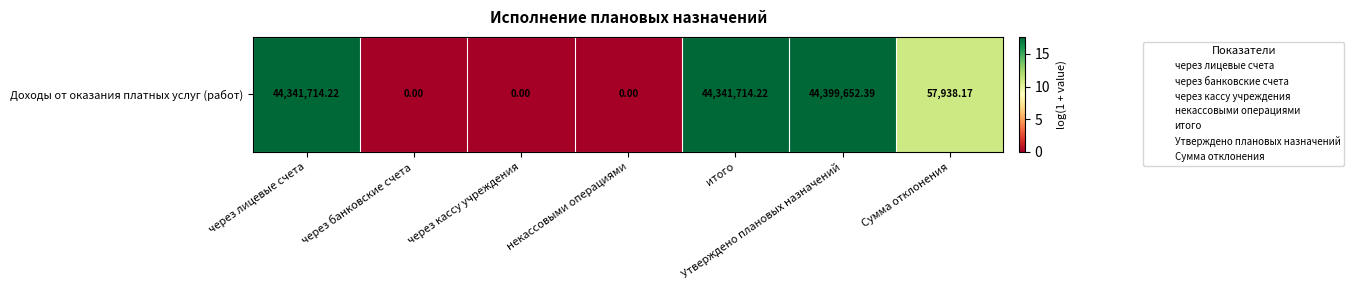

Which label corresponds to the smallest value in the chart?

через банковские счета